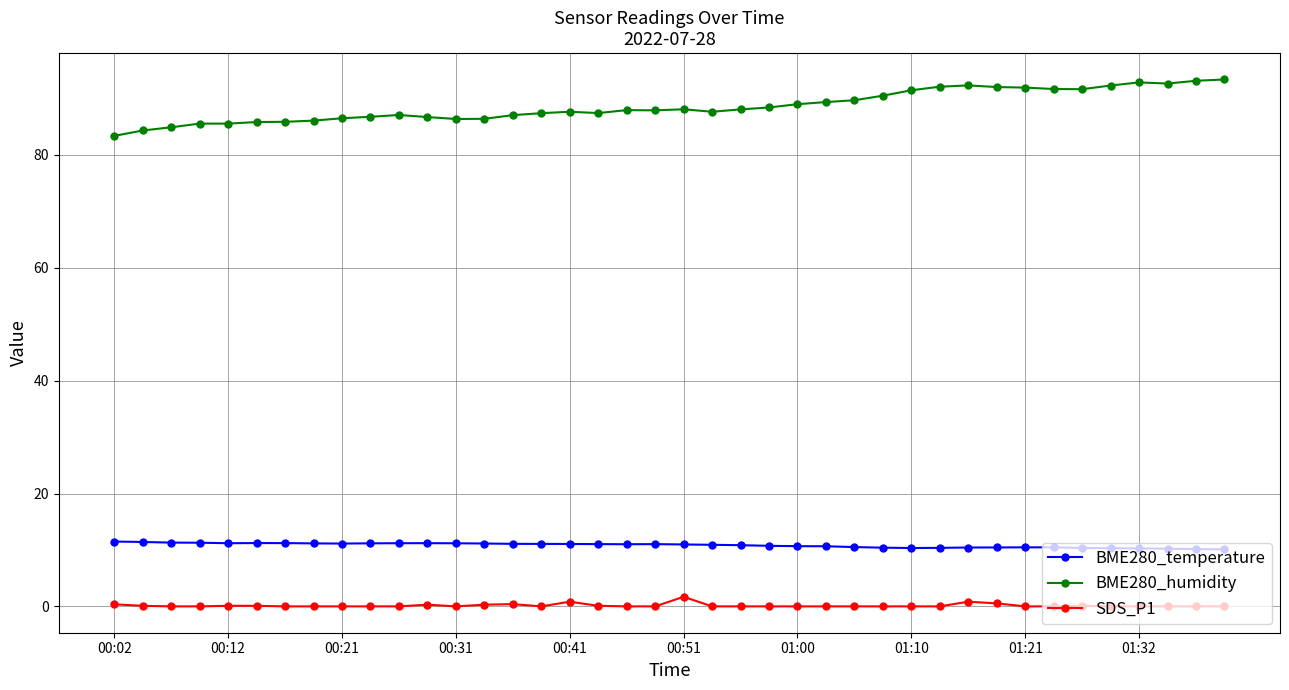

What is the lowest value of the BME280_humidity series?

83.4